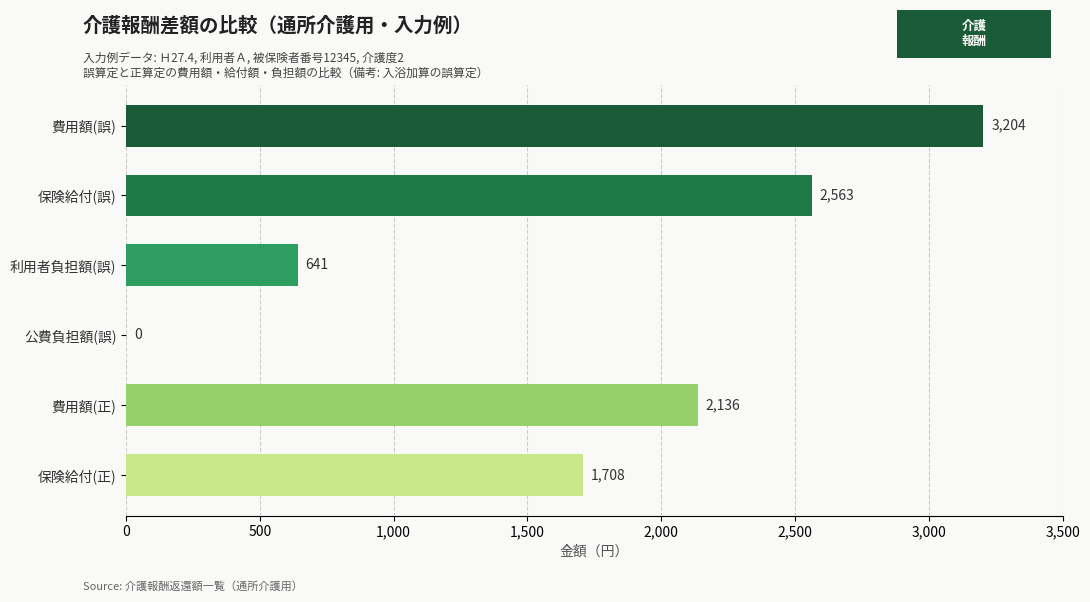

Is it true that the value at 費用額(正) is 3323?

False